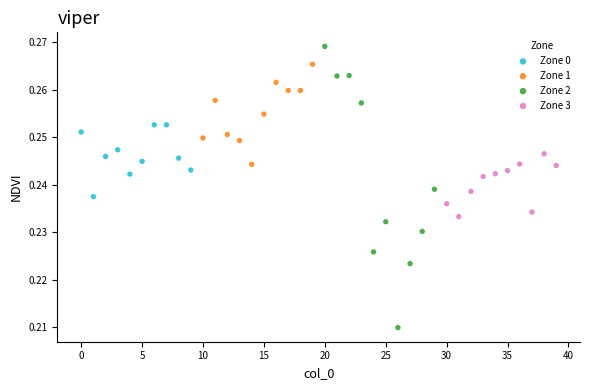

Which series has the largest Y range (max minus min)?

Zone 2